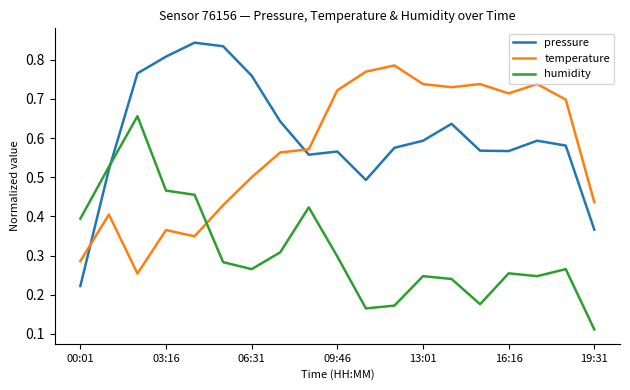

What are all the series names shown in the legend?

pressure, temperature, humidity